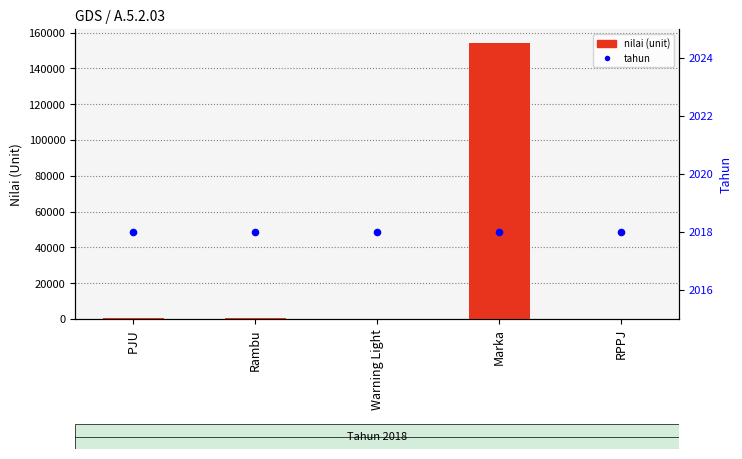

At which category is the sum across all series the highest?

Marka